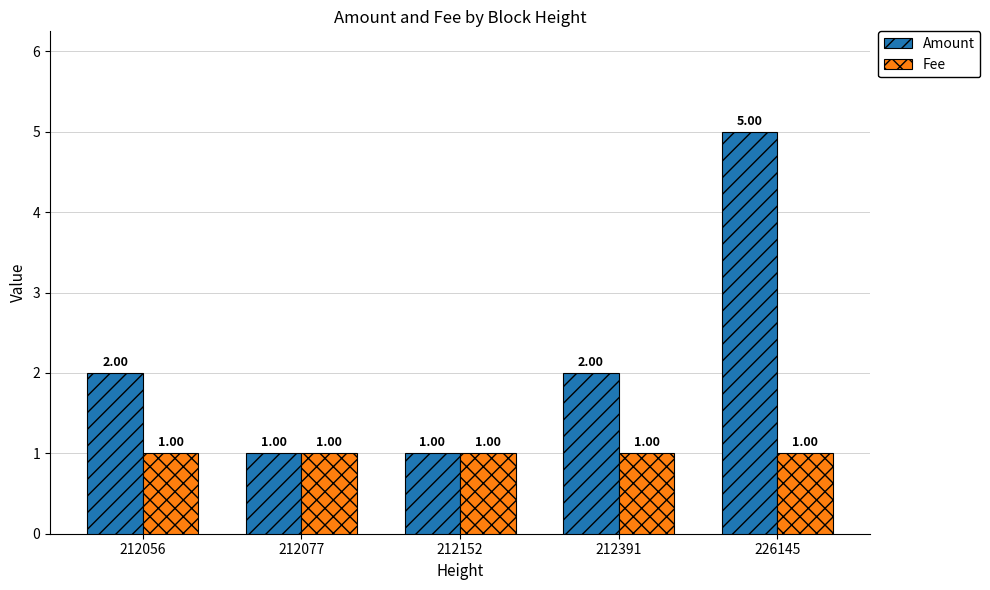

What is the sum of all Fee values?

5